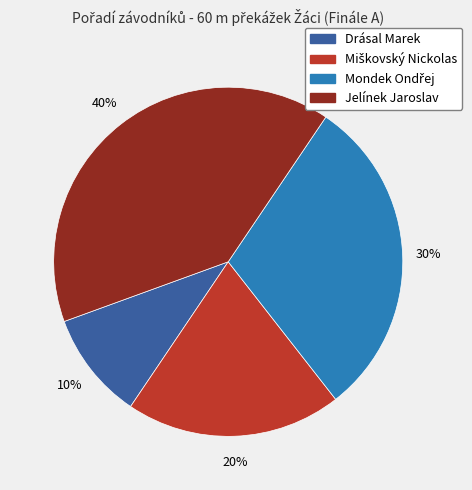

Is it true that Jelínek Jaroslav is 40% of the pie?

True